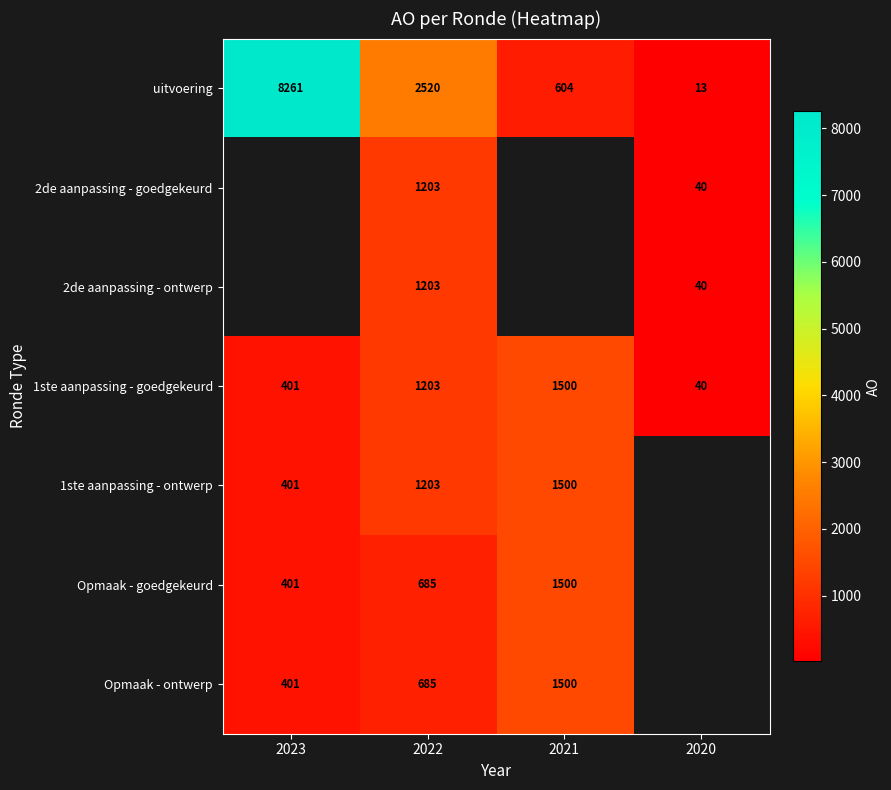

Which has a higher value, 2023 or 2020?

2023